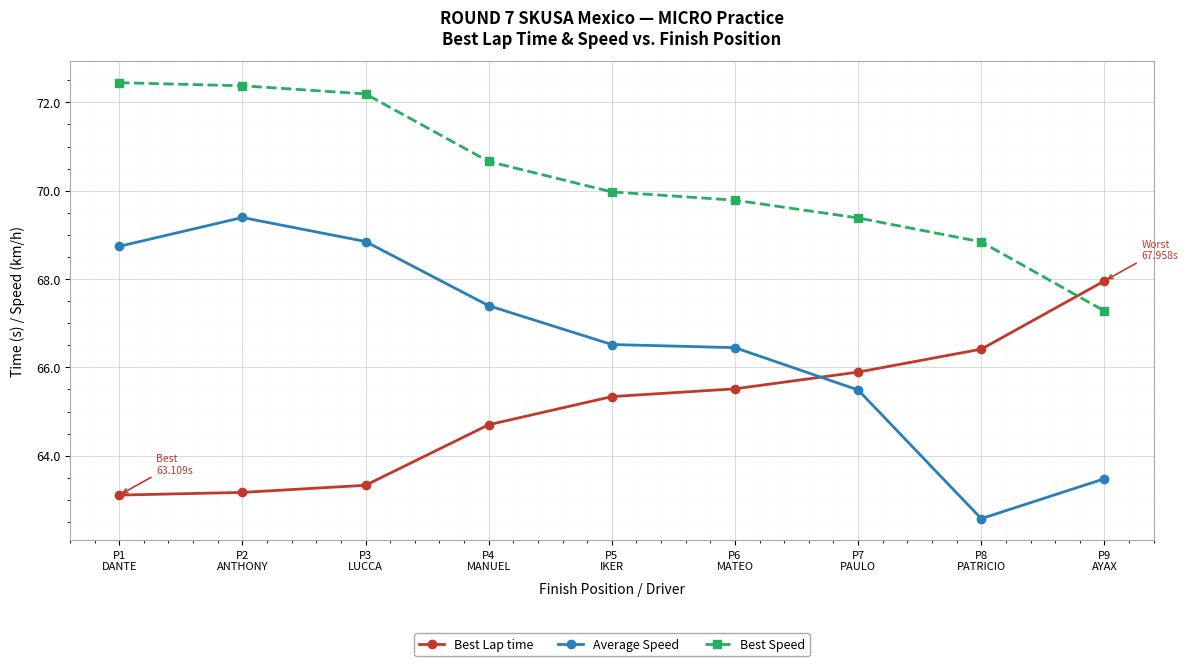

List the series in order of their peak value, lowest first.

Best Lap time, Average Speed, Best Speed